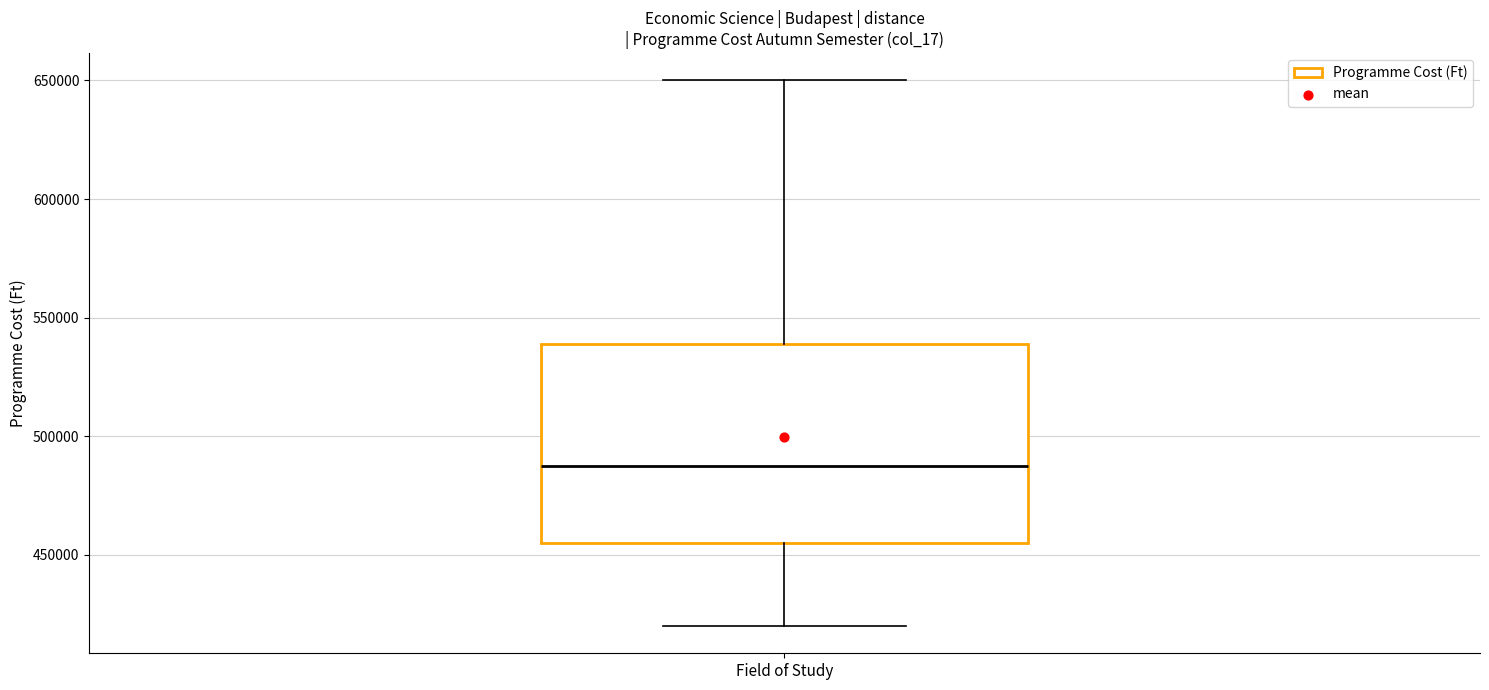

Read this box plot against the y-axis: the position of the median line, the range covered by the box, and the ends of both whiskers. The values are not printed on the chart, so give them approximately, as read against the axis.

median 490000, box 455000 to 540000, whiskers 420000 to 650000